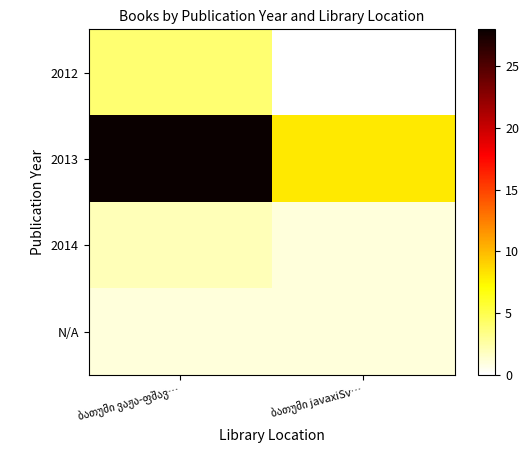

Is it true that 2014 equals 1 at ბათუმი javaxiSv…?

True